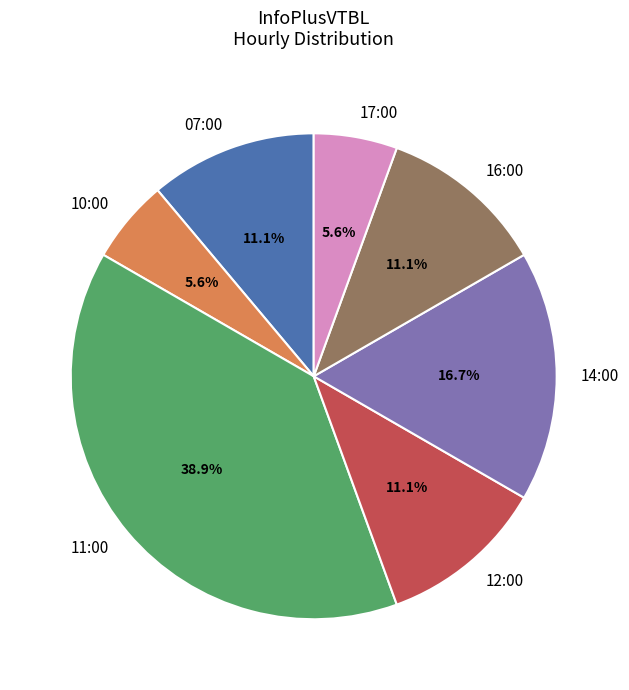

Approximately how many times larger is the value at 12:00 compared to 17:00?

2.0